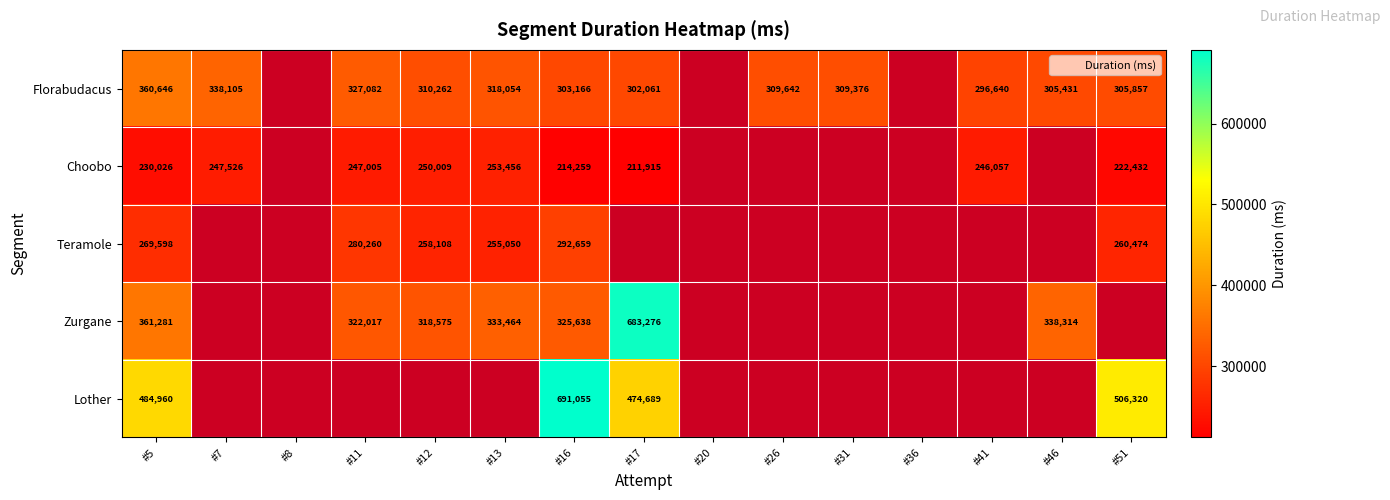

At which label is Lother closest to 582872?

#51